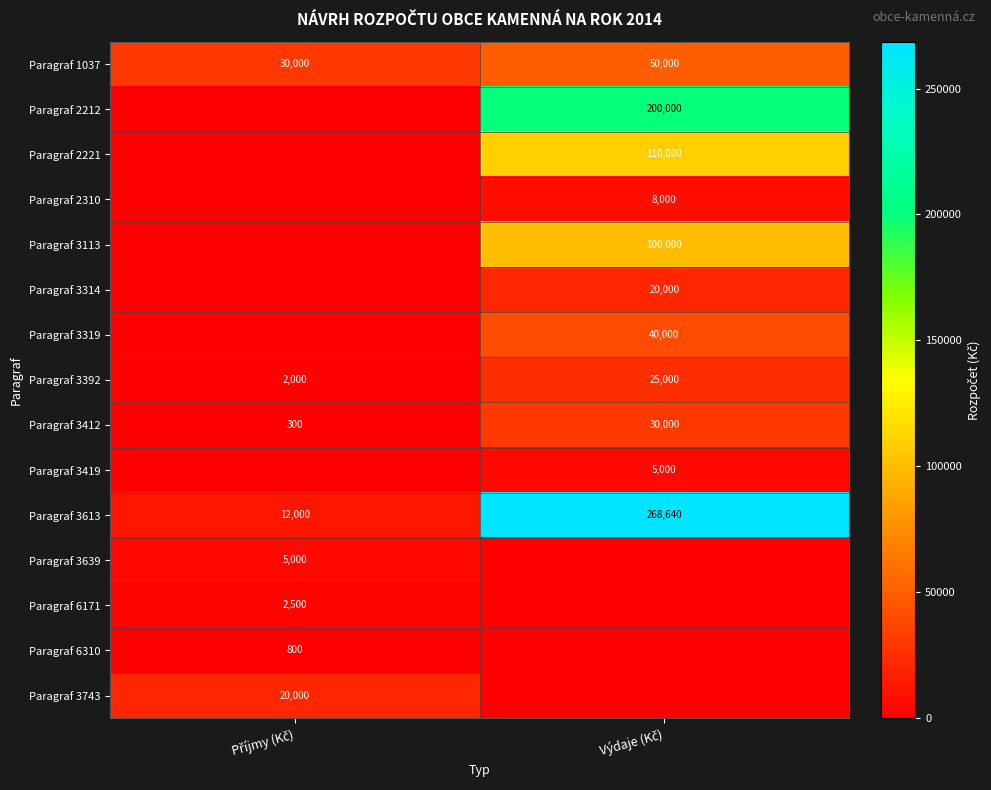

What is the total value across all series at Výdaje (Kč)?

856640